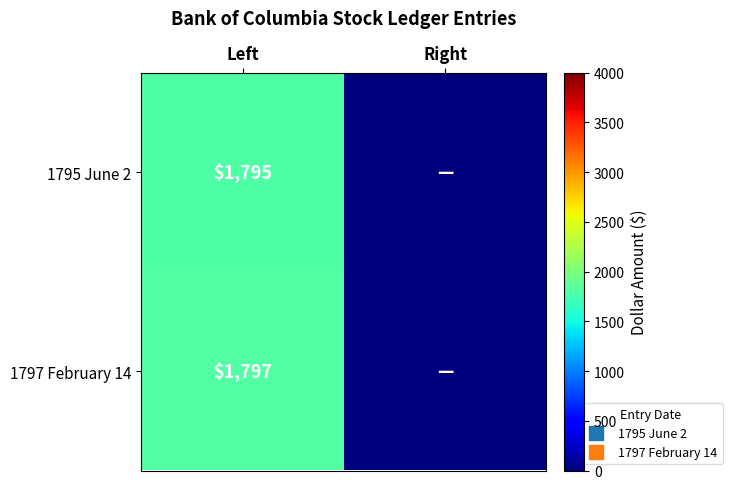

Rank the series by their maximum value, from highest to lowest.

1797 February 14, 1795 June 2